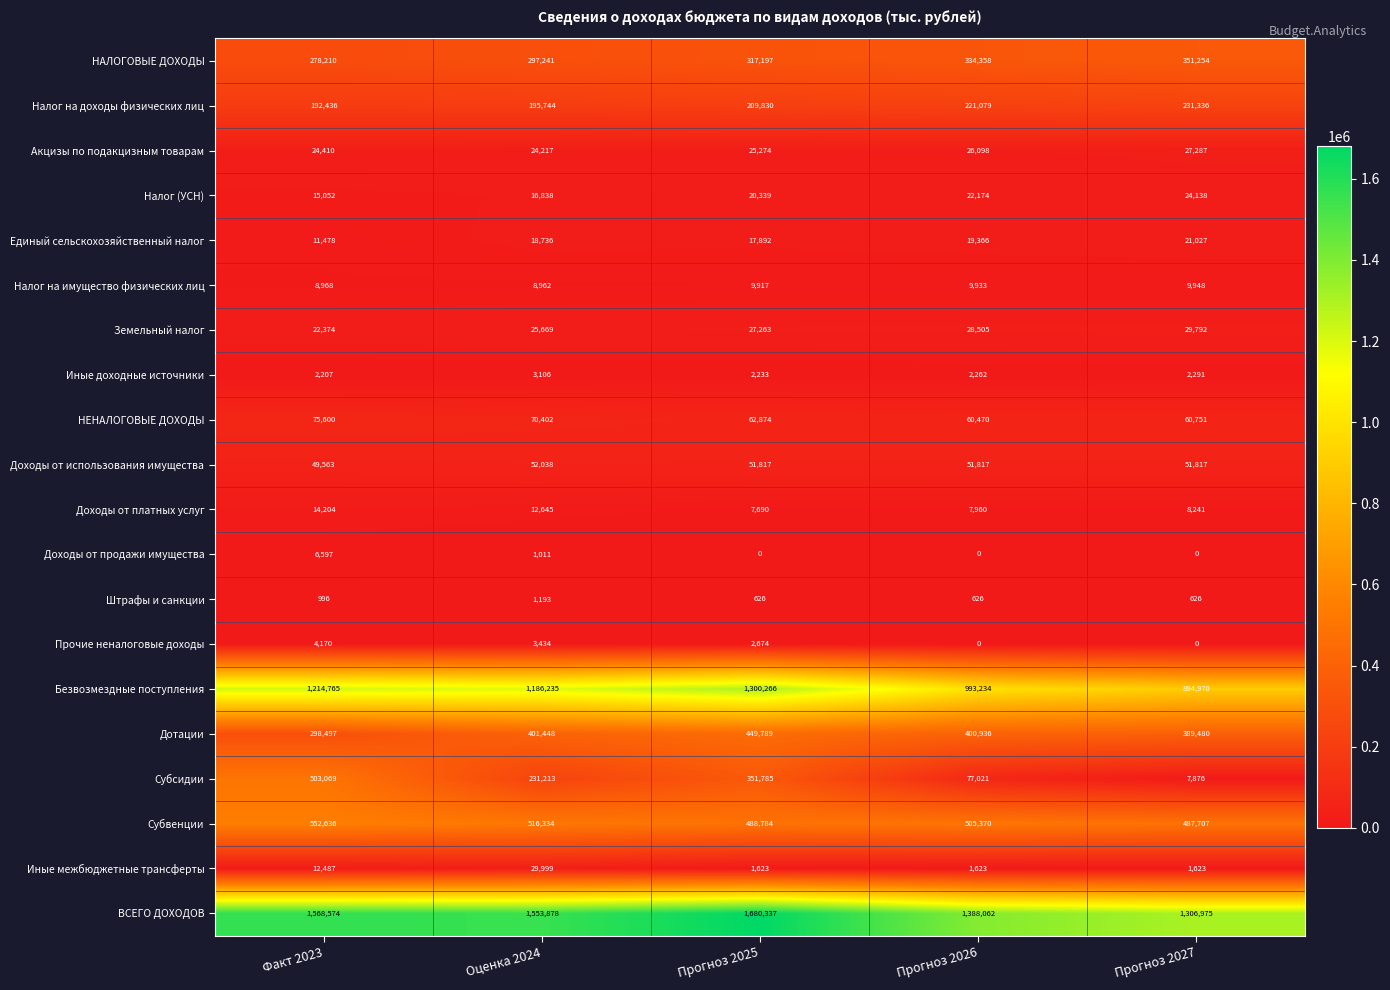

What is the approximate value of Налог (УСН) at Факт 2023, to the nearest 50?

15050